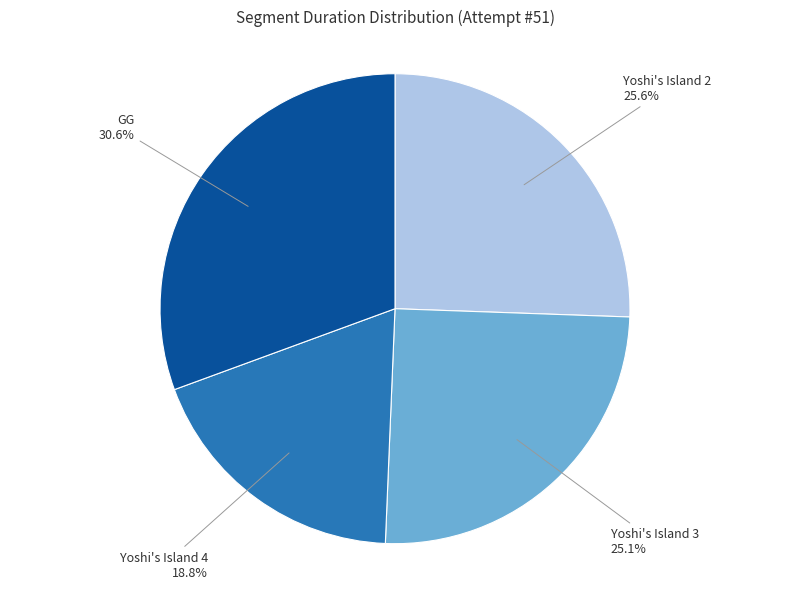

Is there a majority slice in this chart?

No